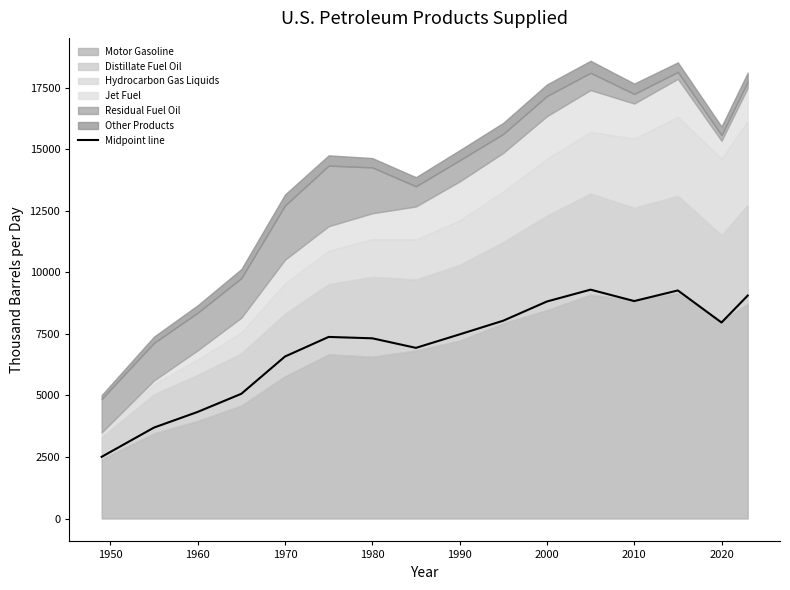

True or false: Midpoint line has a value of 6583.2 at 1970.

True